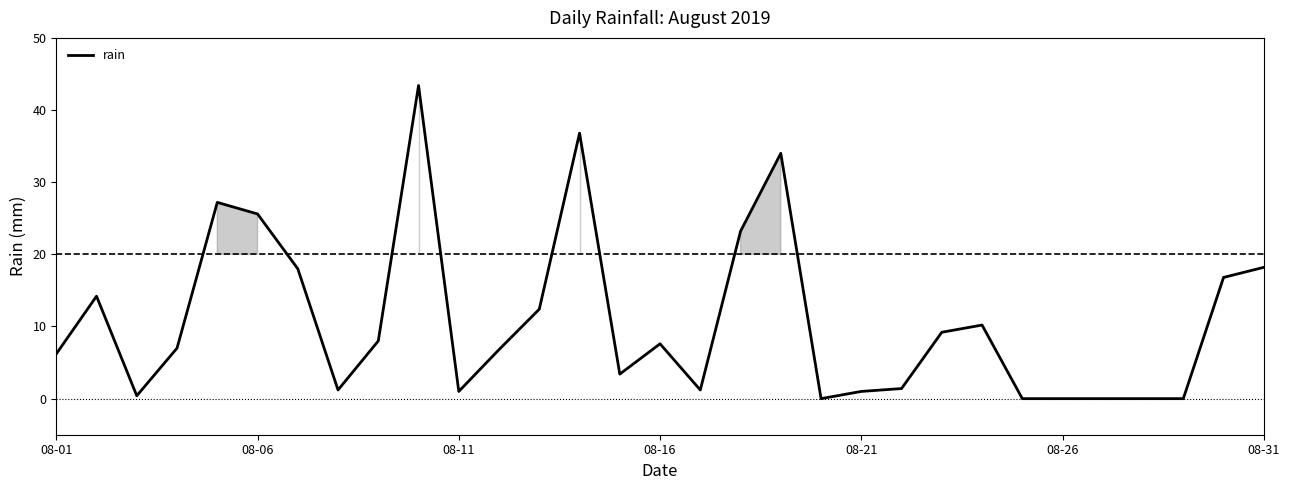

What is the greatest value displayed?

43.4